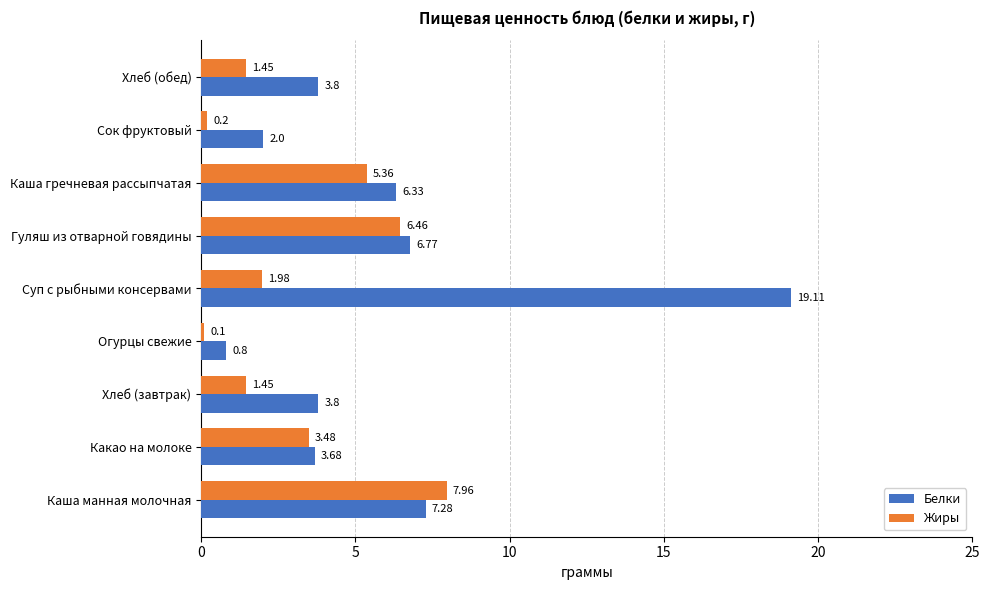

How many values in the Жиры series are below 1?

2